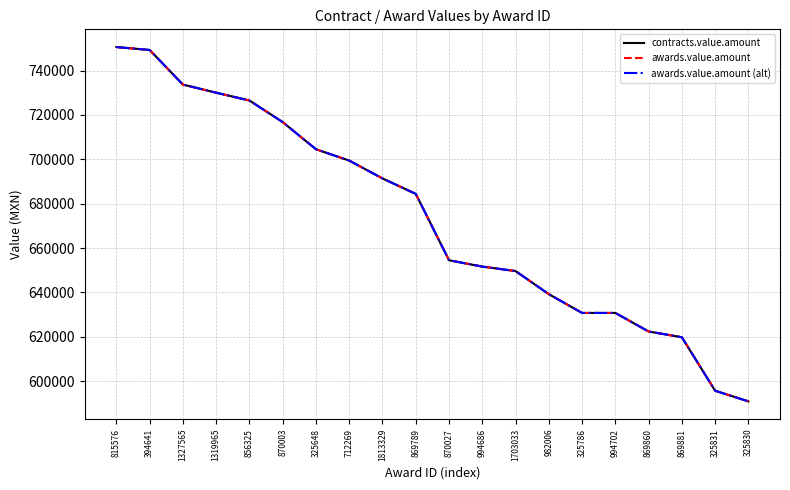

Does the chart have visible grid lines?

Yes